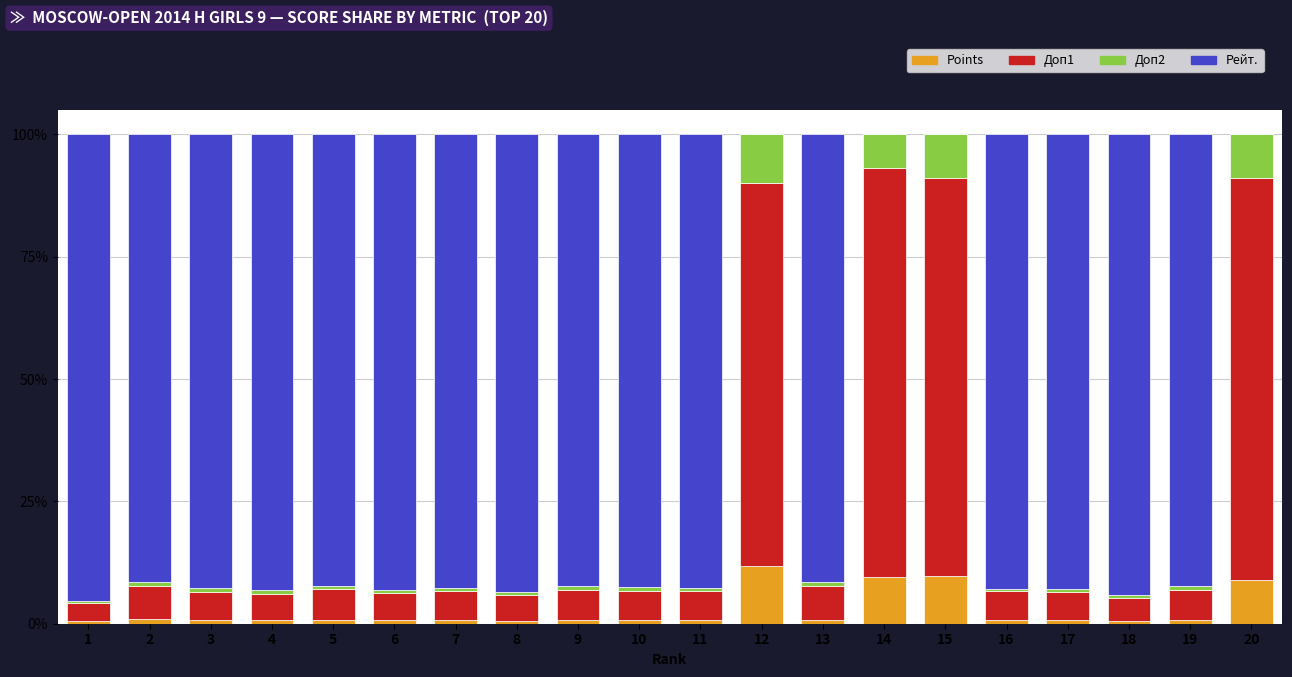

Are the bars grouped side by side (vs. stacked)?

No